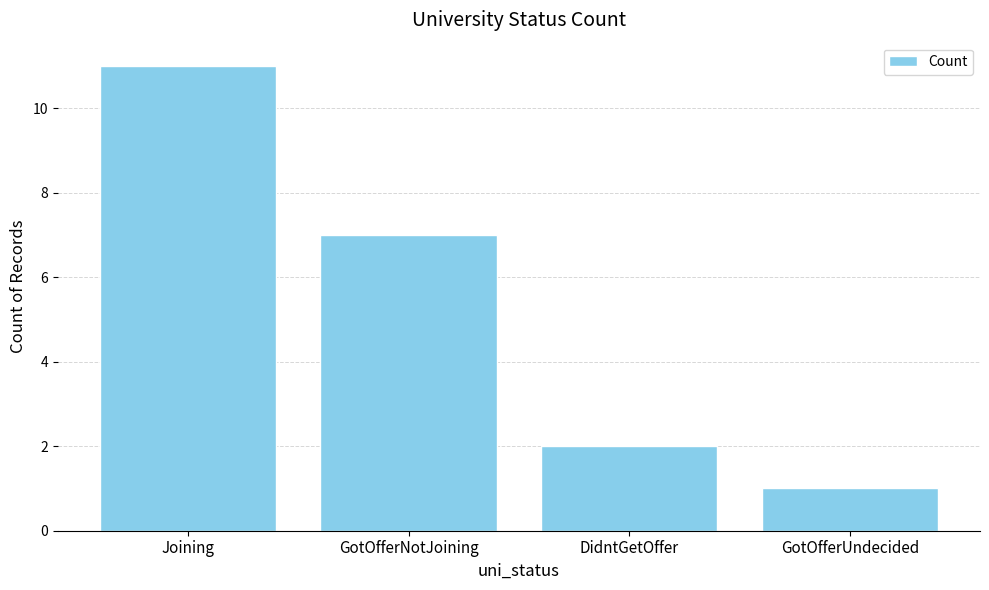

What is the sum of all values?

21